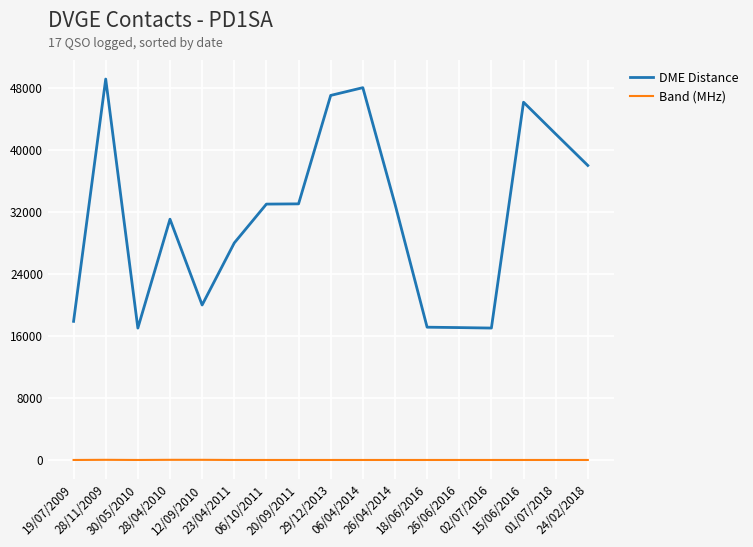

List the series in order of their overall mean, lowest first.

Band (MHz), DME Distance